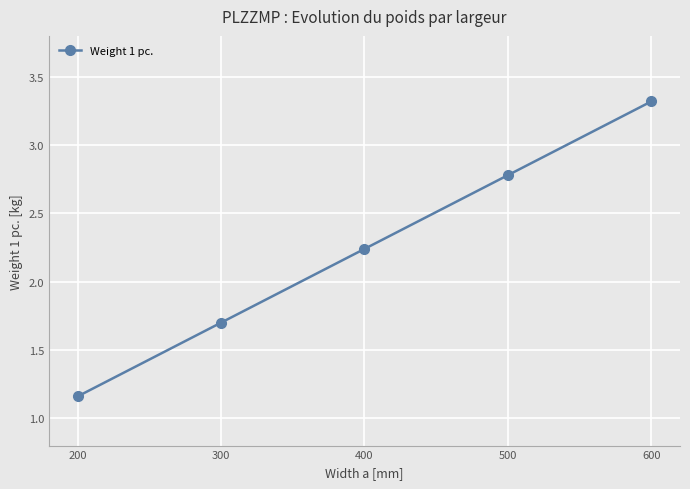

Is it true that the value at 300 is 3.0?

False